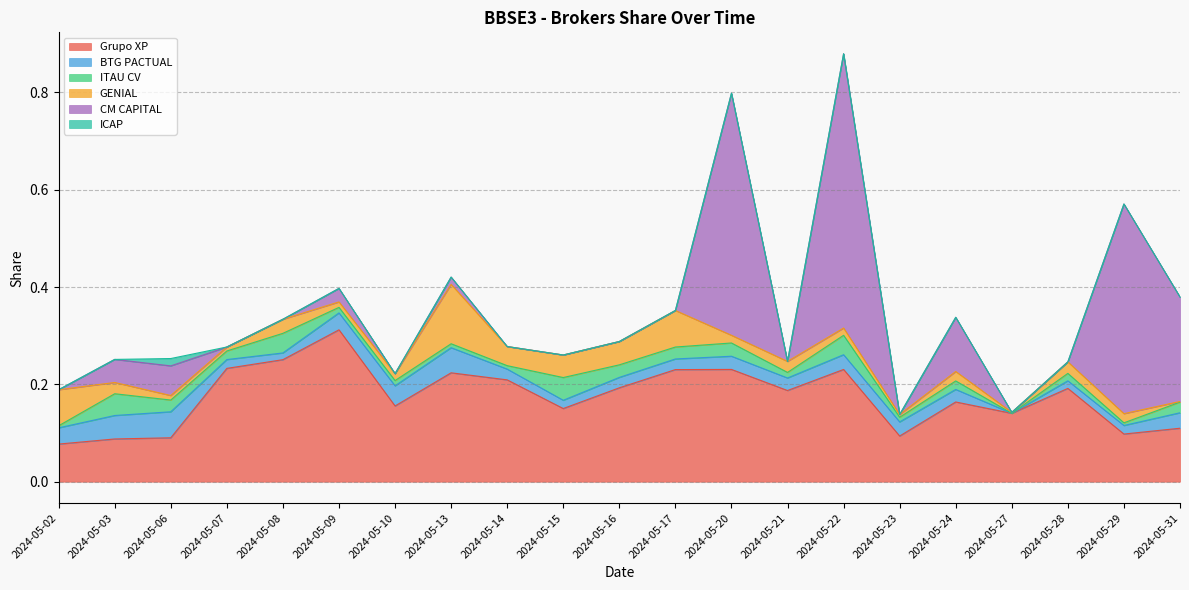

List the labels in order of ITAU CV value, smallest first.

2024-05-27, 2024-05-02, 2024-05-29, 2024-05-14, 2024-05-13, 2024-05-23, 2024-05-10, 2024-05-09, 2024-05-21, 2024-05-28, 2024-05-24, 2024-05-07, 2024-05-31, 2024-05-06, 2024-05-17, 2024-05-16, 2024-05-20, 2024-05-22, 2024-05-08, 2024-05-03, 2024-05-15